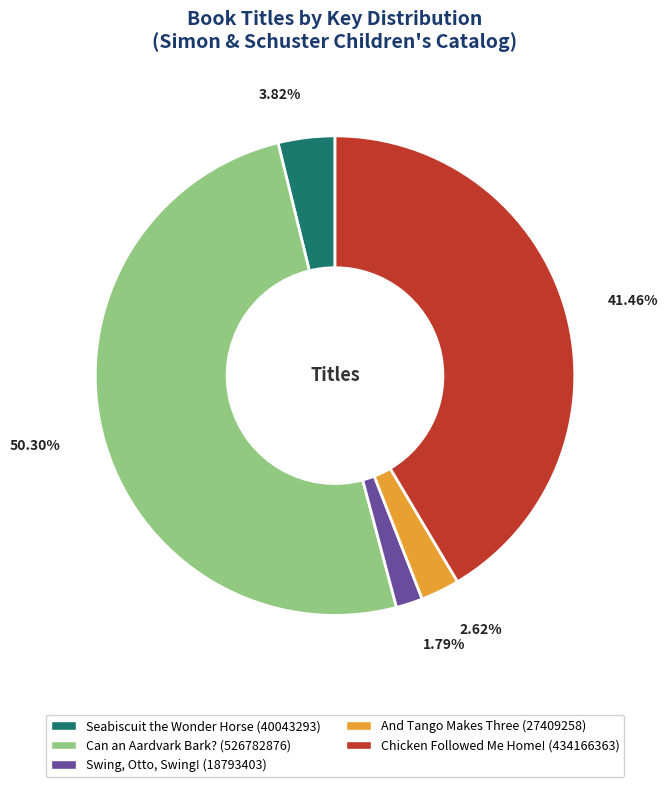

Which slice is the smallest?

Swing, Otto, Swing!